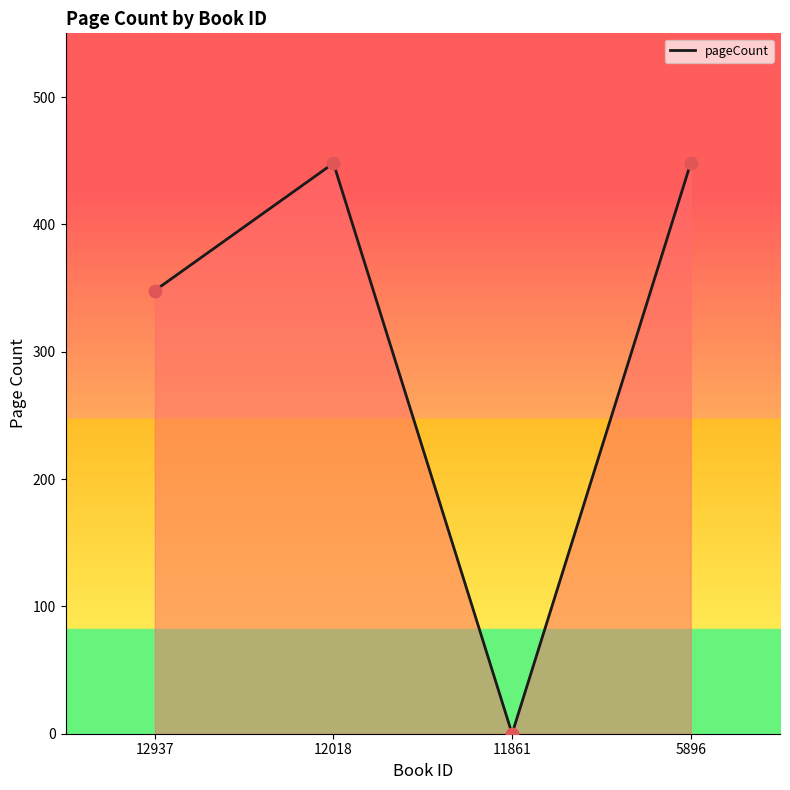

Between 12937 and 12018, which is larger?

12018